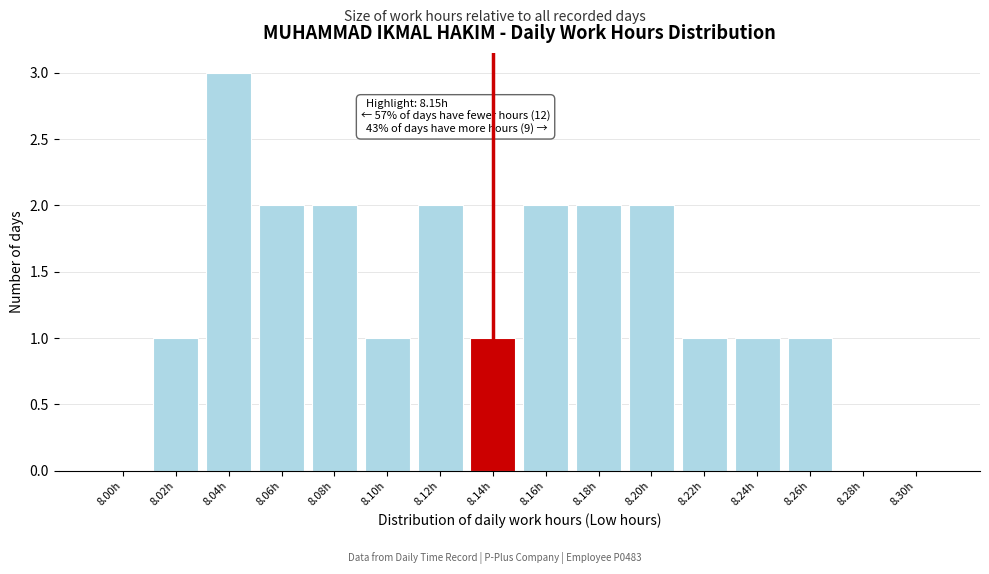

Reading left to right, what are all the values shown in this chart?

8.00h=0	8.02h=1	8.04h=3	8.06h=2	8.08h=2	8.10h=1	8.12h=2	8.14h=1	8.16h=2	8.18h=2	8.20h=2	8.22h=1	8.24h=1	8.26h=1	8.28h=0	8.30h=0